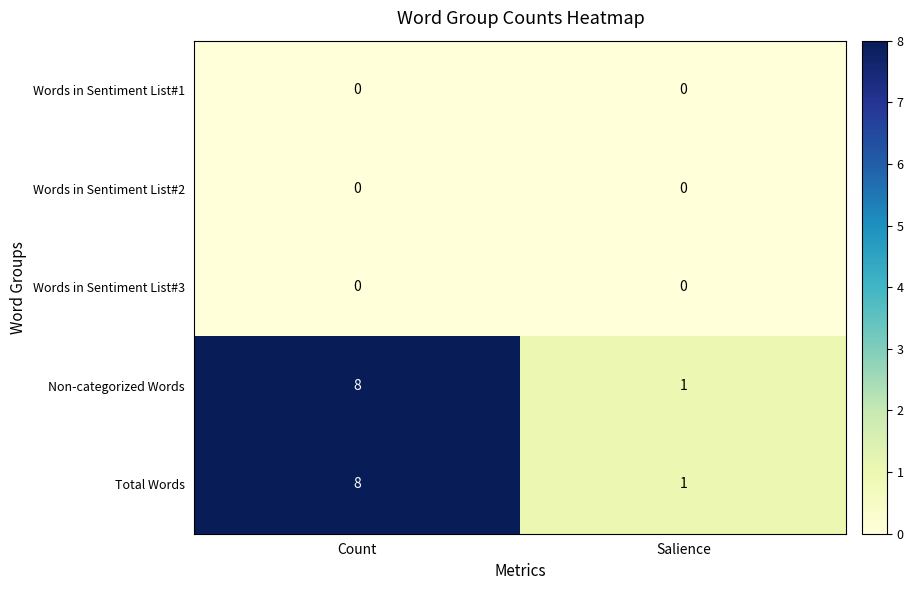

Reading left to right, transcribe all the data shown in this chart.

Words in Sentiment List#1: 0	0
Words in Sentiment List#2: 0	0
Words in Sentiment List#3: 0	0
Non-categorized Words: 8	1
Total Words: 8	1